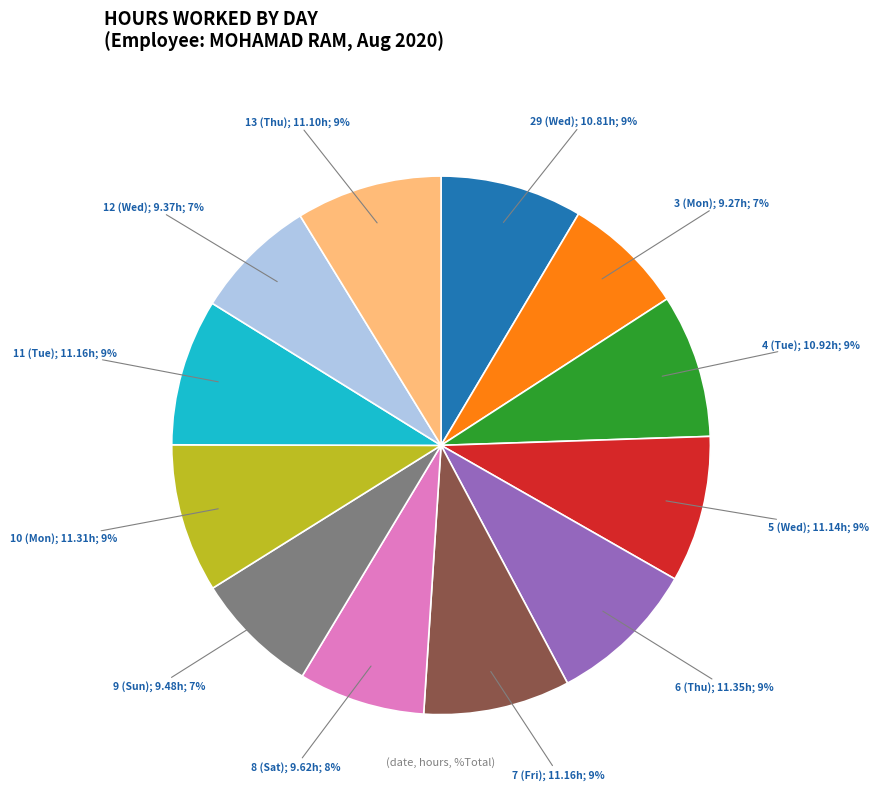

Is there any slice that represents more than half of the pie?

No